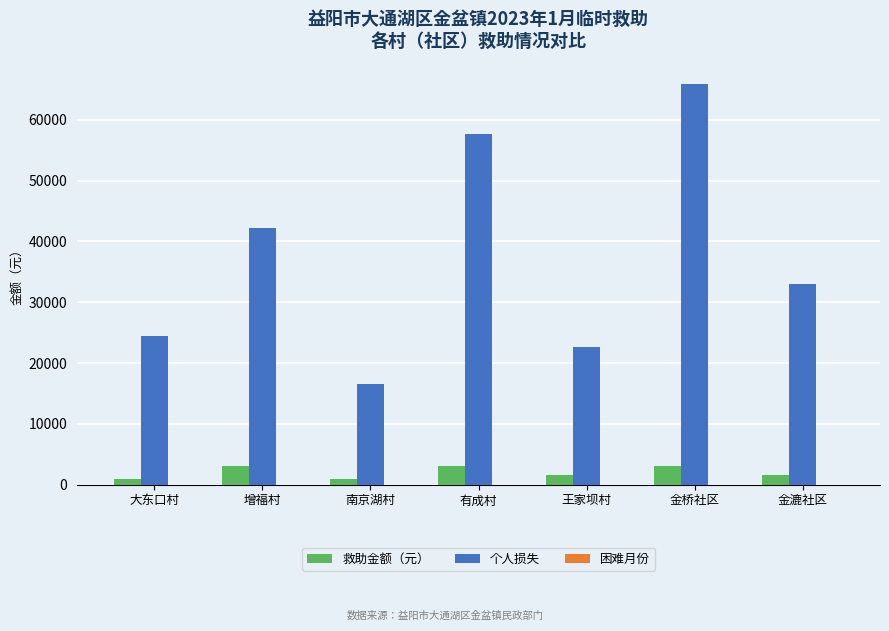

Which series has the largest range (max minus min)?

个人损失